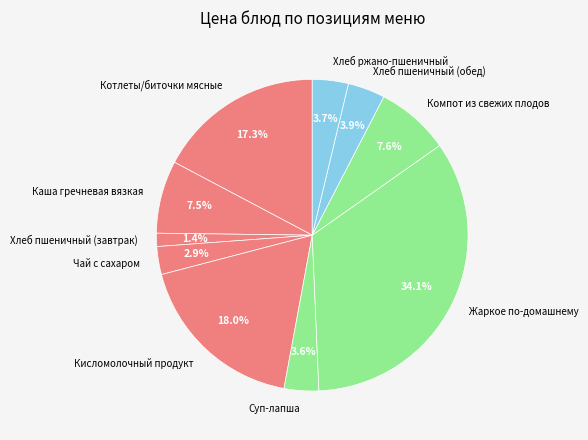

To the nearest percent, what is the difference between the Хлеб пшеничный (обед) and Жаркое по-домашнему slice percentages?

30%